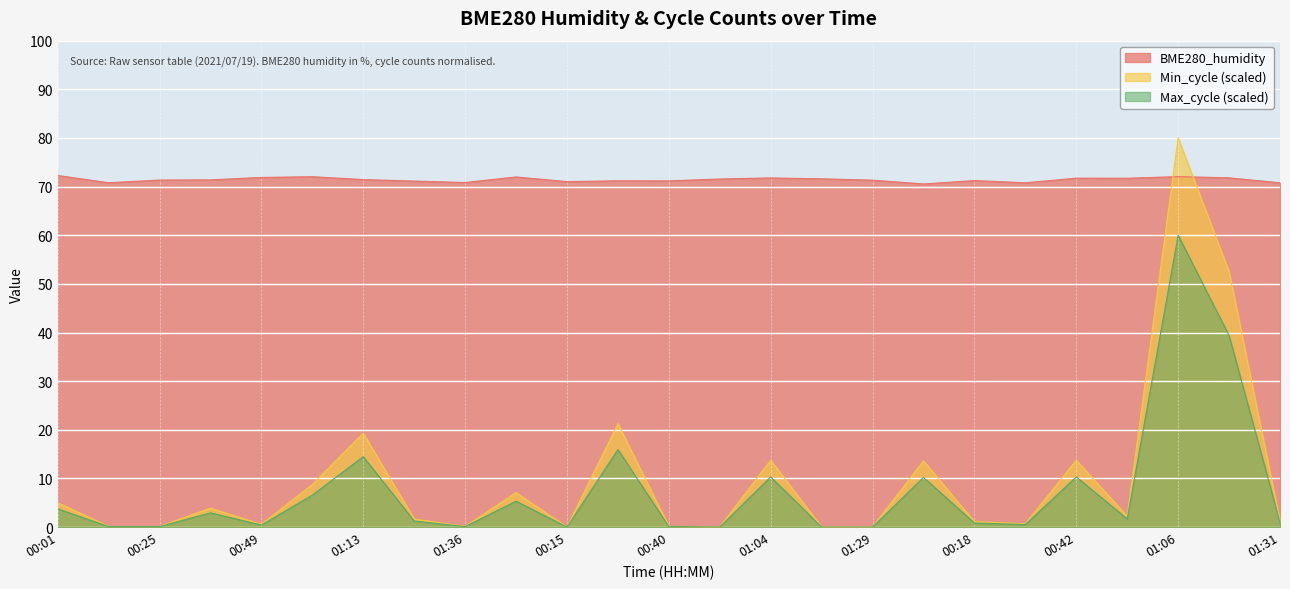

What is the spread (max minus min) of values at 01:04?

61.5